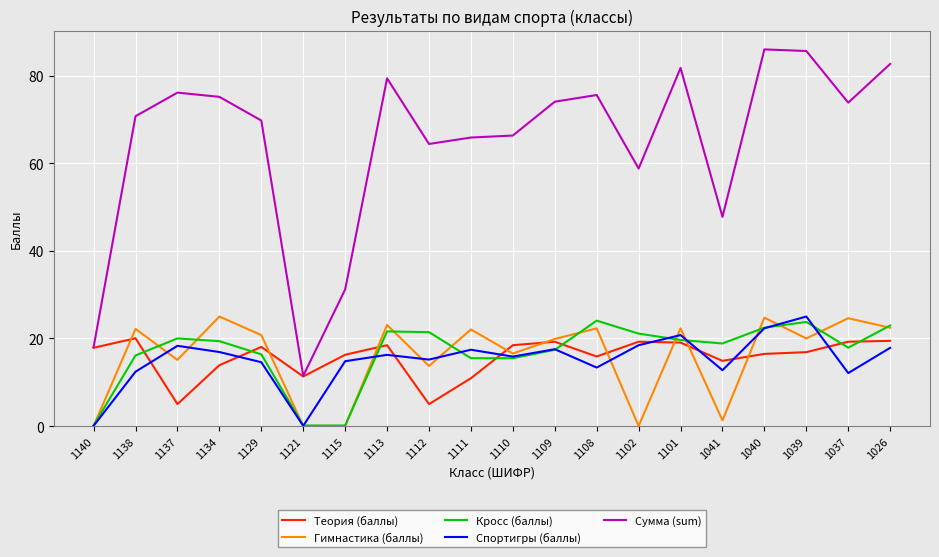

Is this an area chart (filled region under the line)?

No